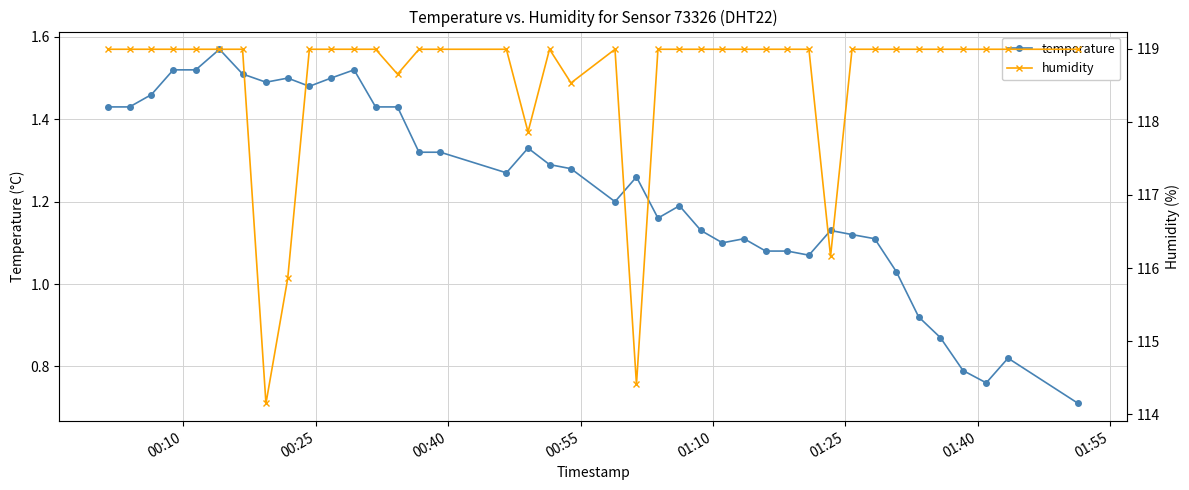

What is the sum of all temperature values?

49.2